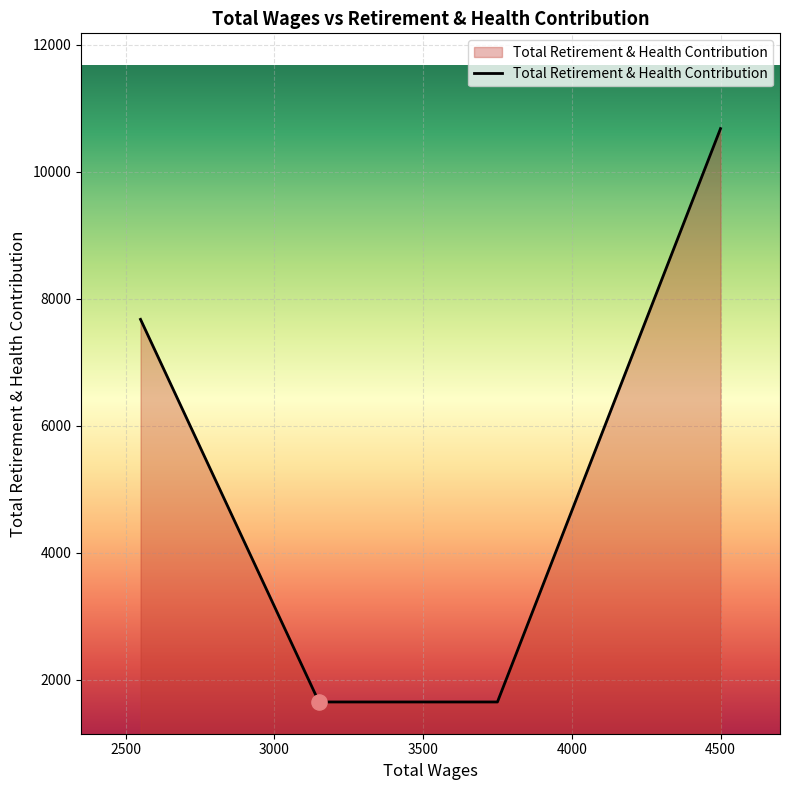

What is the greatest value displayed?

10682